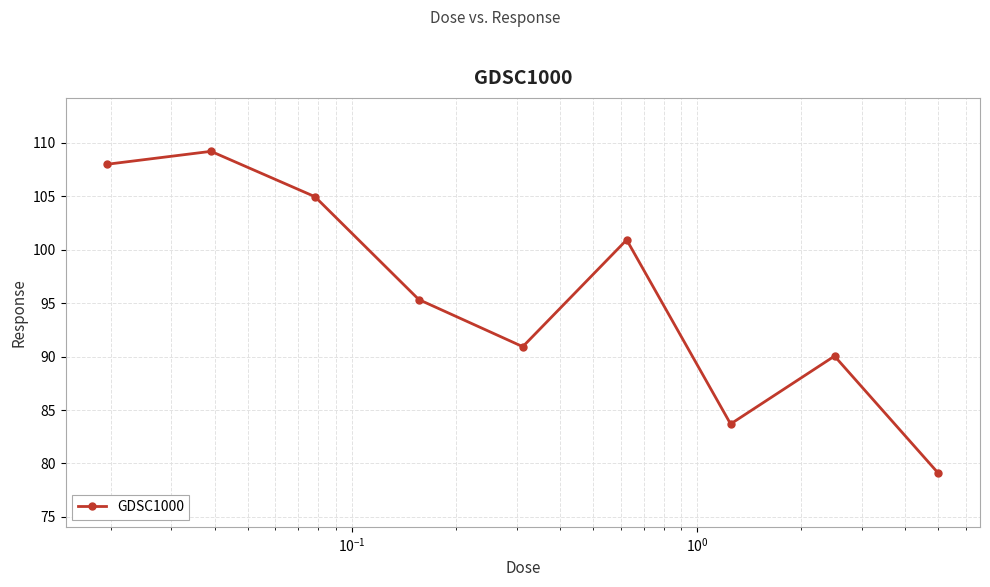

Reading left to right, extract all data points from this chart.

108.0	109.2	105.0	95.3	90.9	100.9	83.7	90.0	79.1